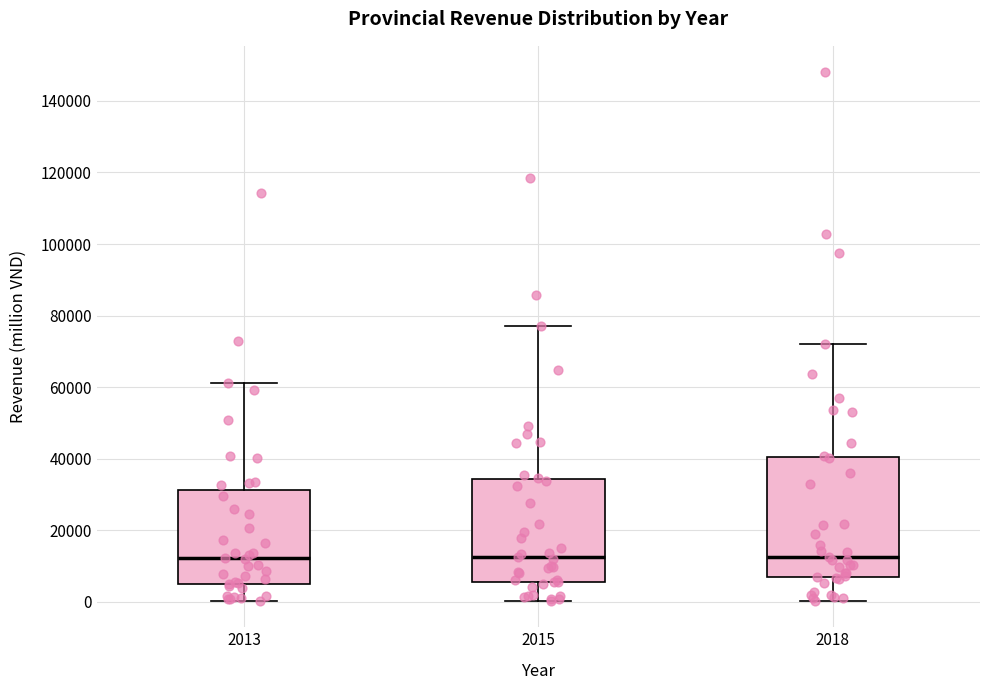

Comparing the boxes themselves (not the whiskers), which one is the tallest?

2018